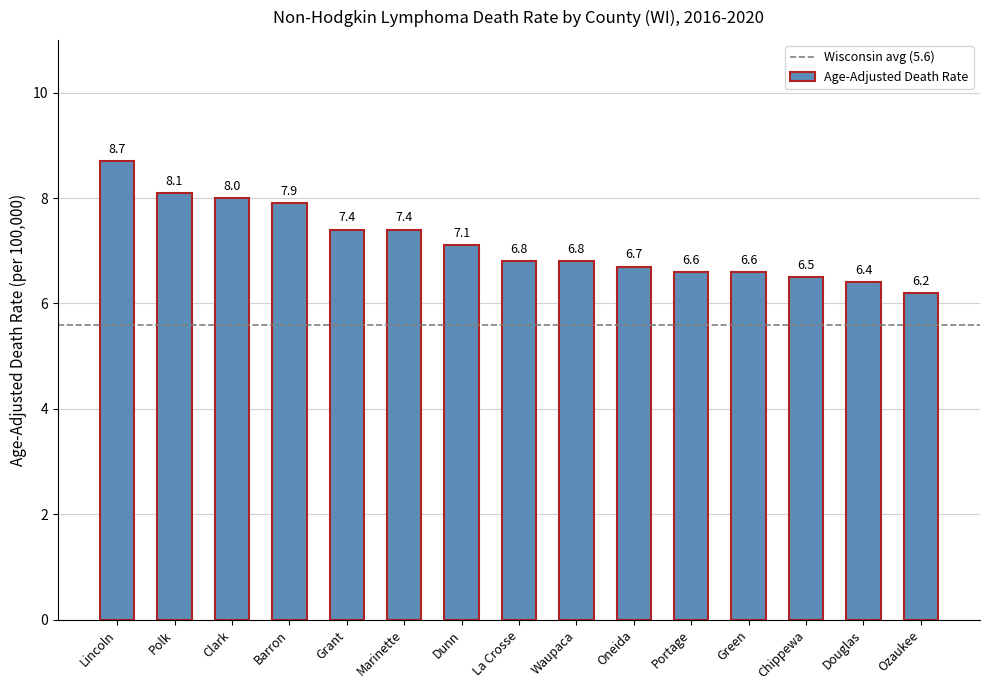

What is the label of the 8th bar from the right?

La Crosse